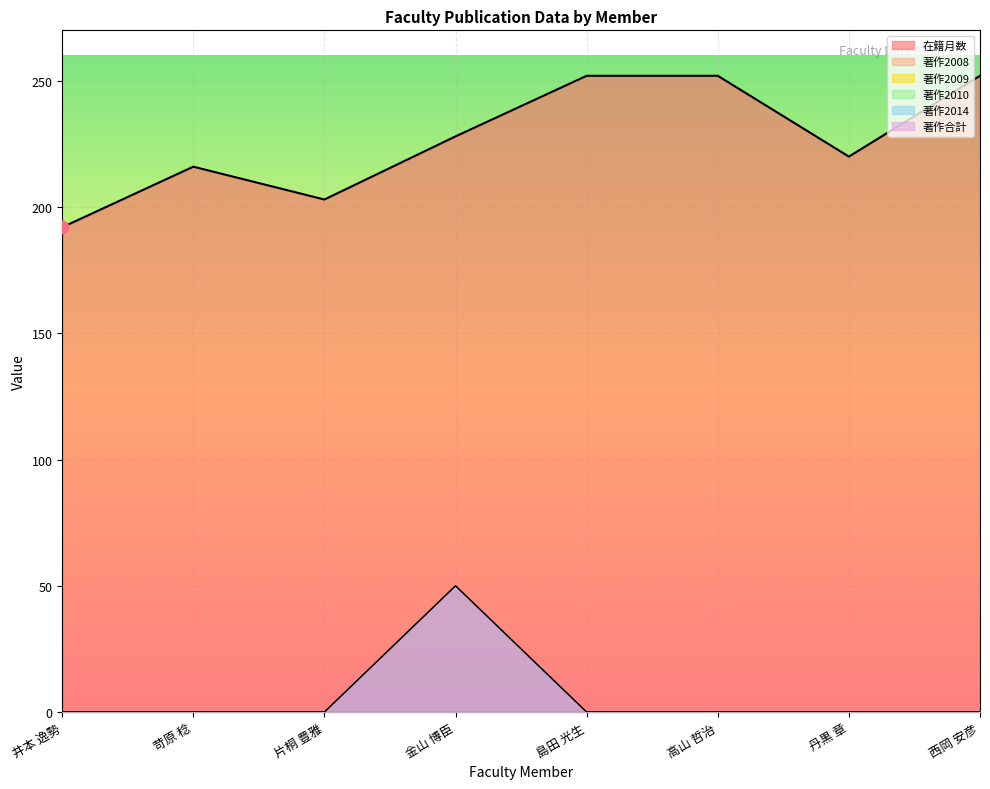

Which series contains the highest Y value?

在籍月数